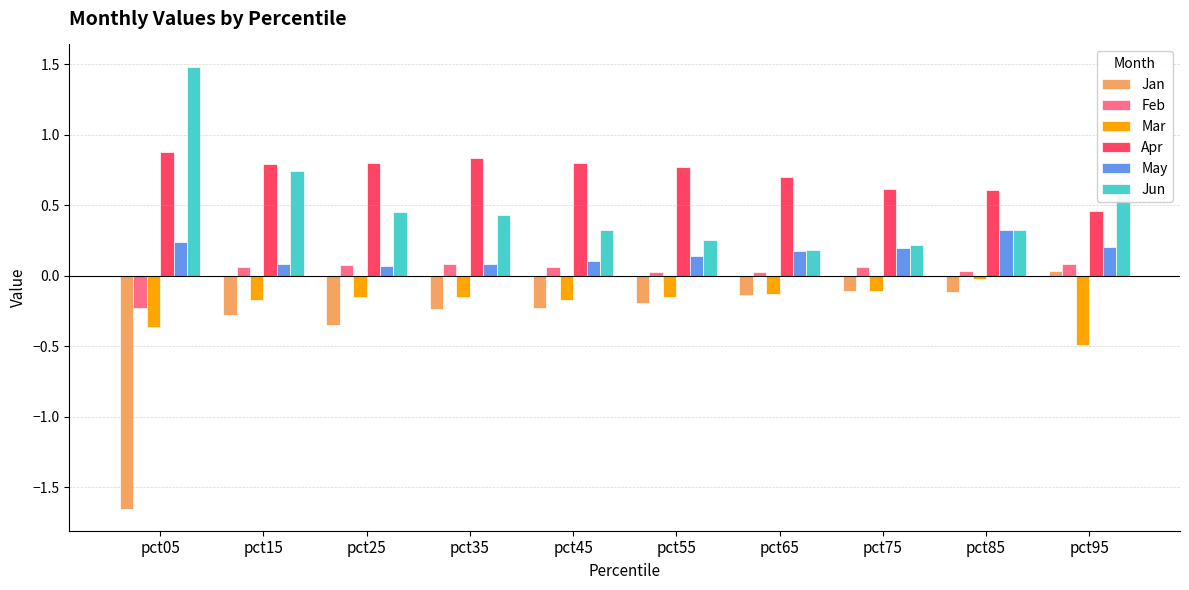

Which series has the largest range (max minus min)?

Jan